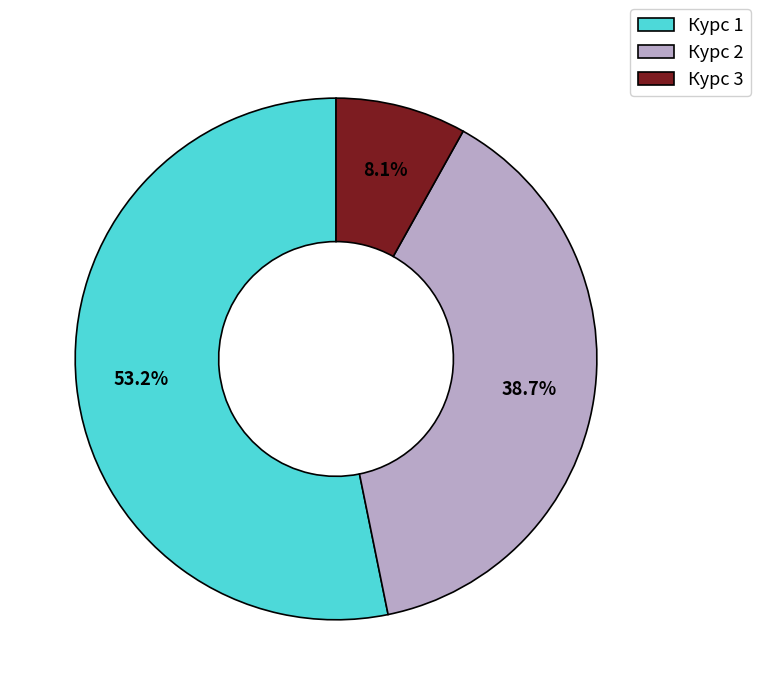

Which slice is the smallest?

Курс 3